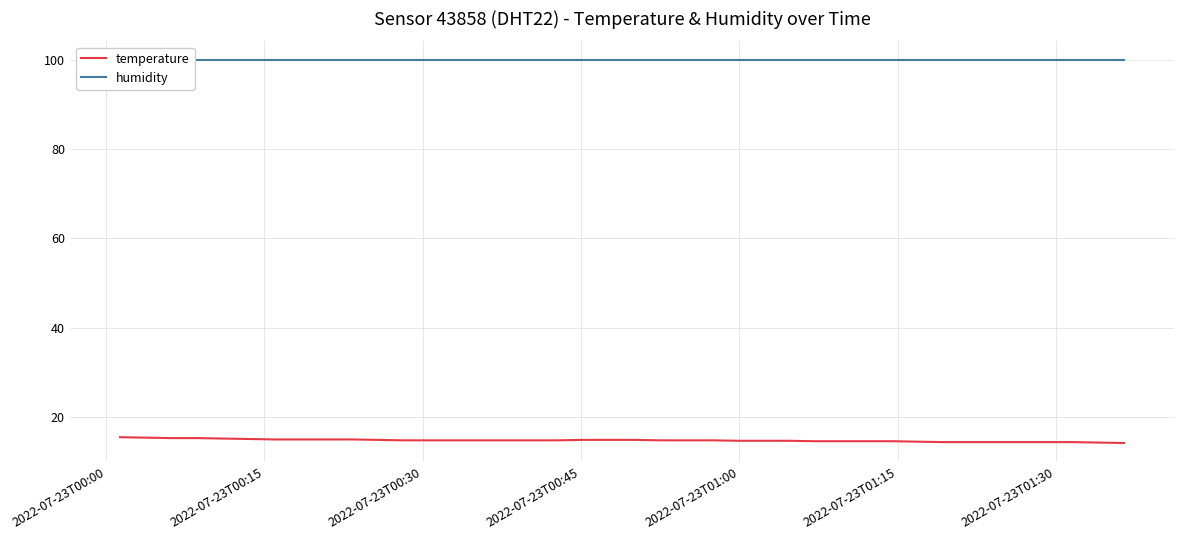

What is the difference between the second highest and minimum values in the temperature series?

1.2